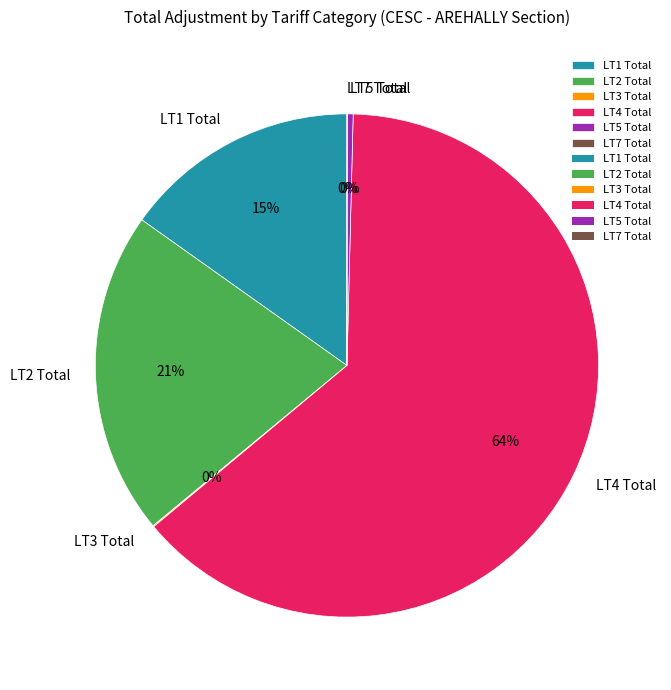

Which slice is the largest?

LT4 Total